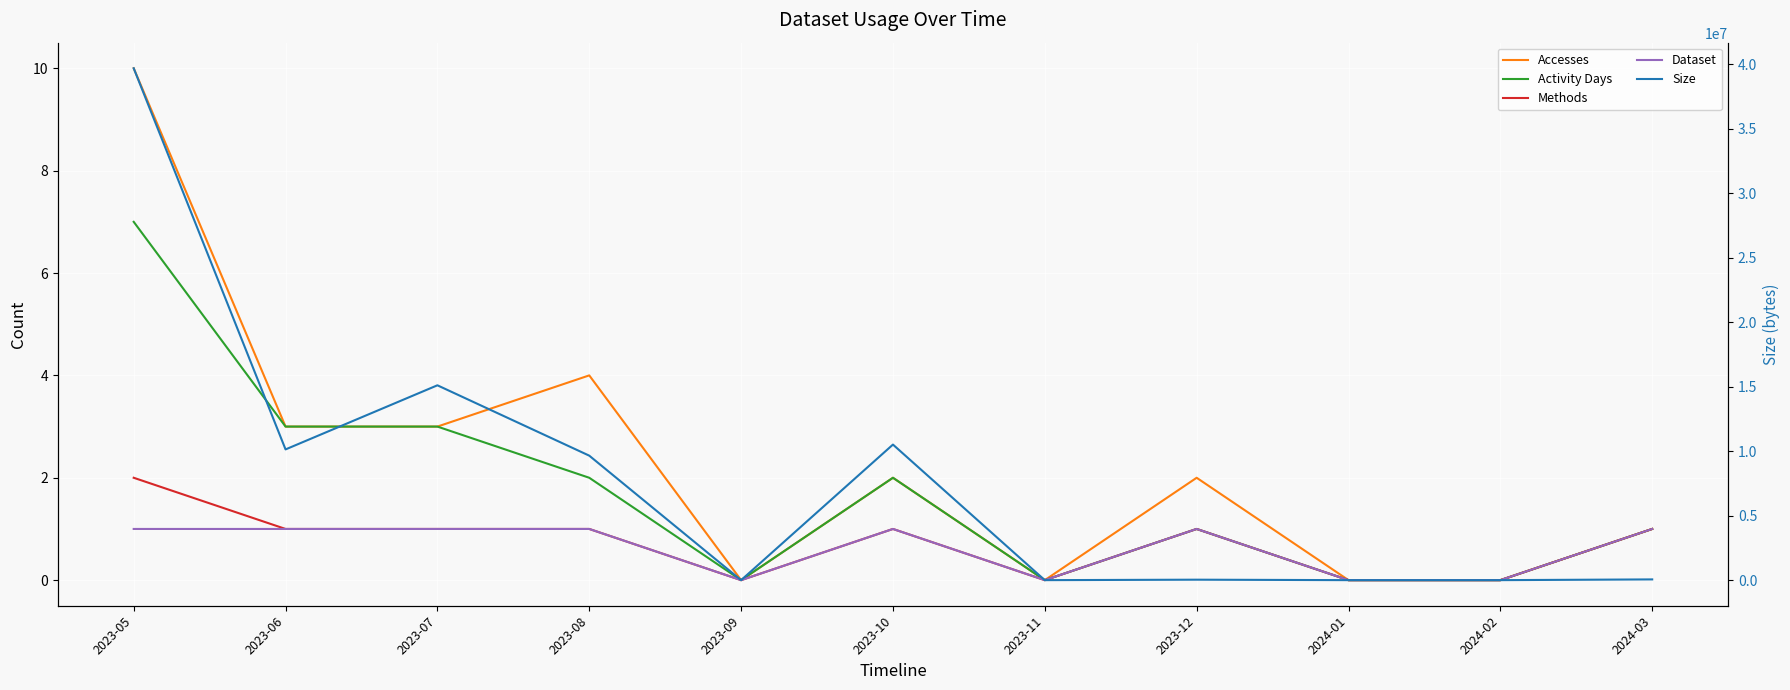

What is the value of the Dataset point at the 2nd from the left?

1